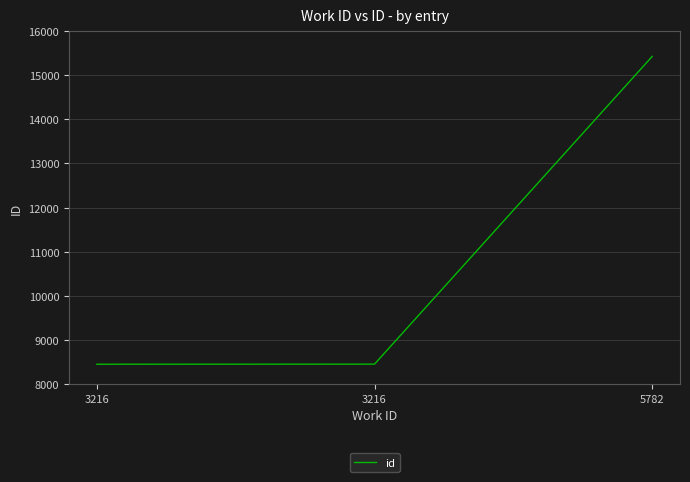

What is the value of the 2nd point from the left?

8449